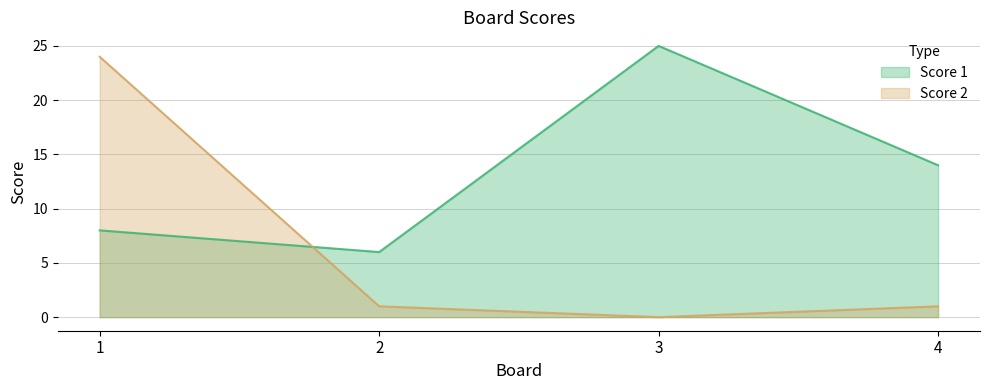

What is the average value of the Score 2 series?

6